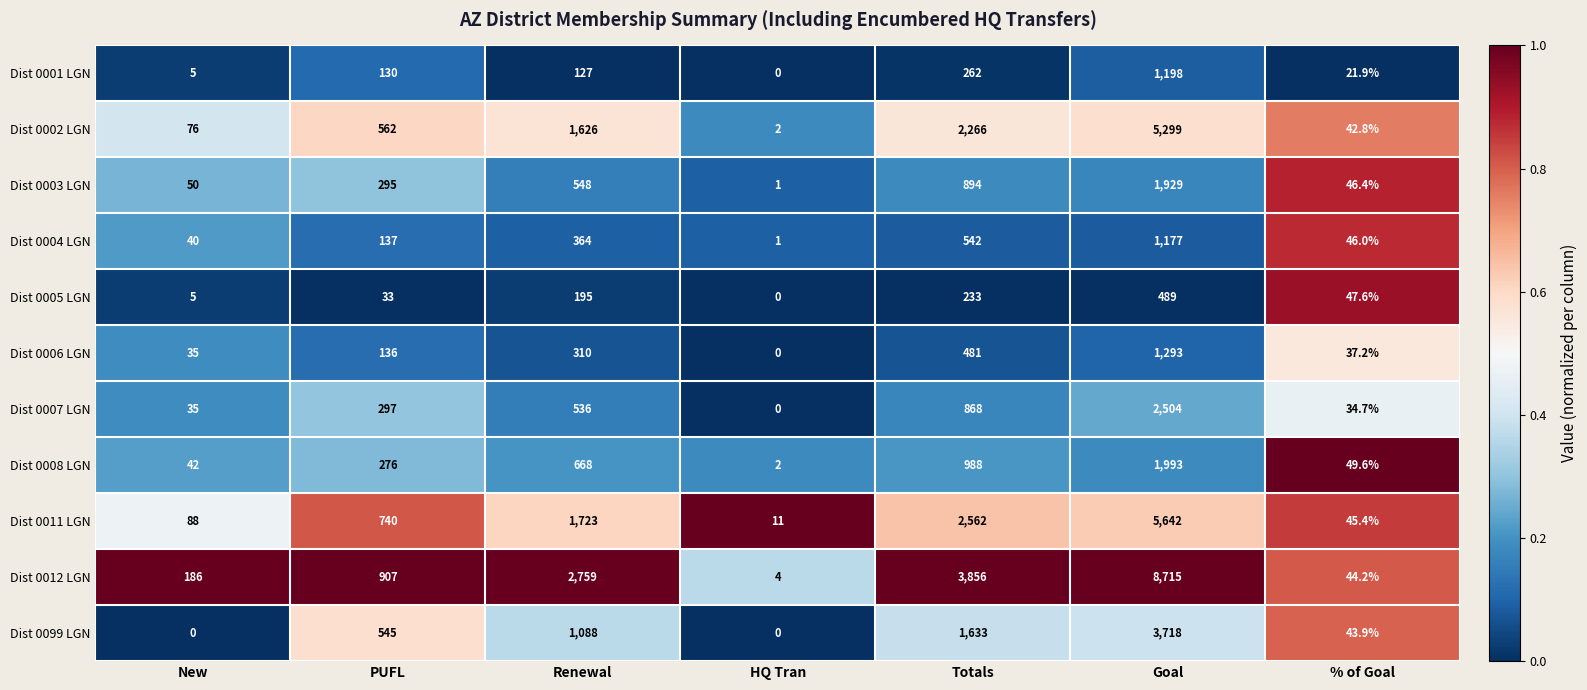

What is the maximum value shown in the chart?

8715.0